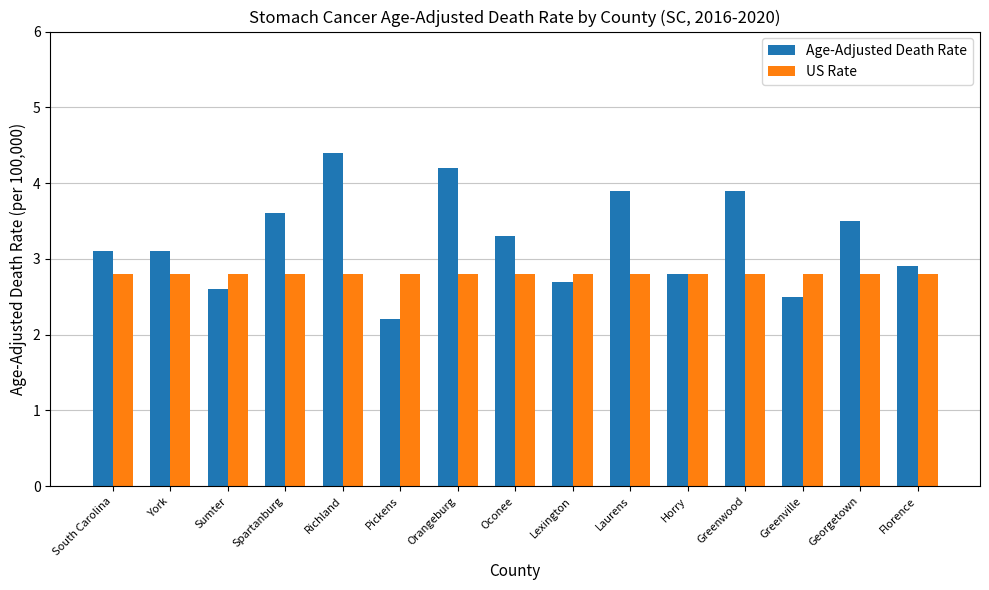

What is the spread (max minus min) of values at Greenville?

0.3